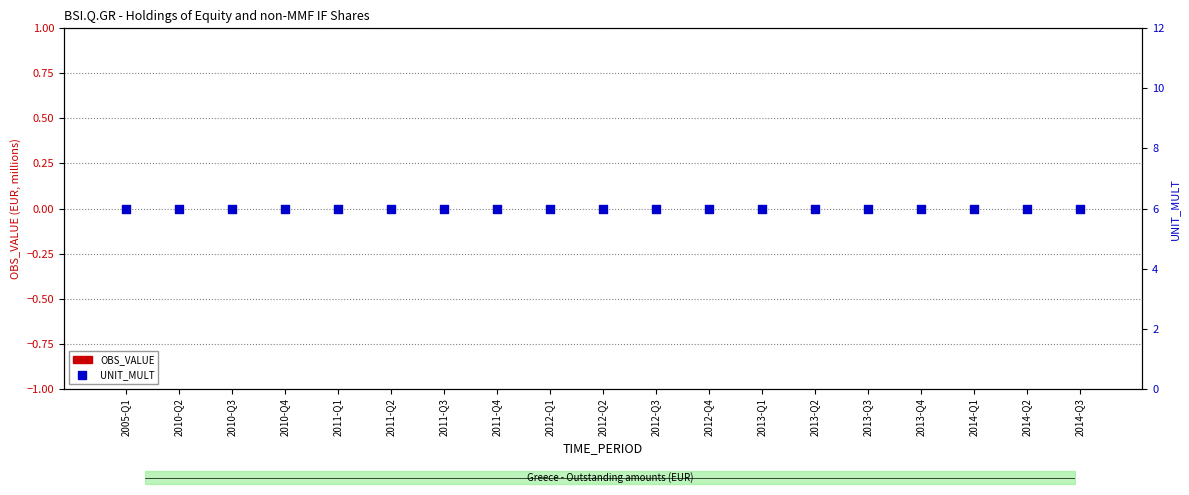

What are all the series names shown in the legend?

OBS_VALUE, UNIT_MULT